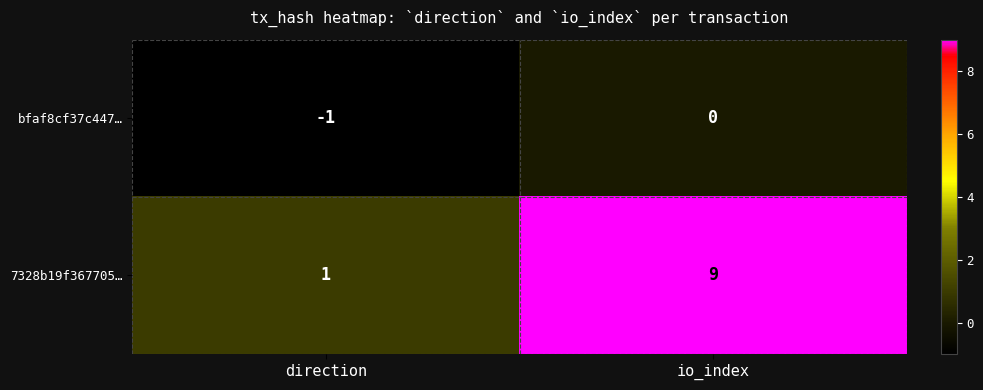

What is the average value of the 7328b19f367705… series?

5